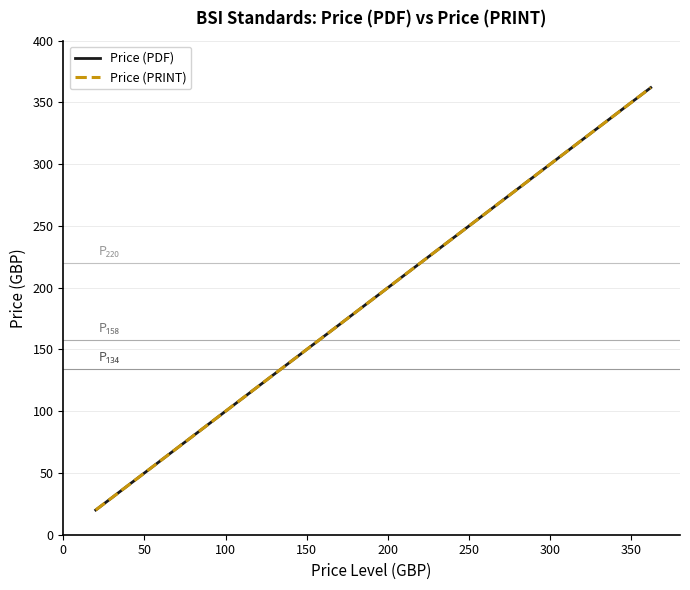

Does the chart display data point markers on the line(s)?

No